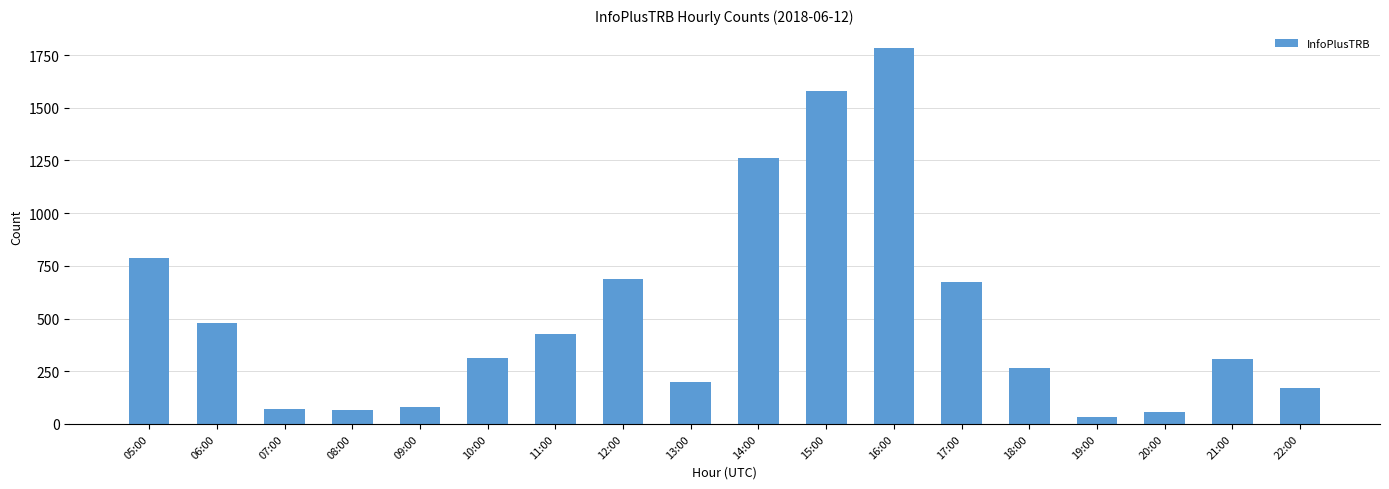

What is the smallest value displayed?

35